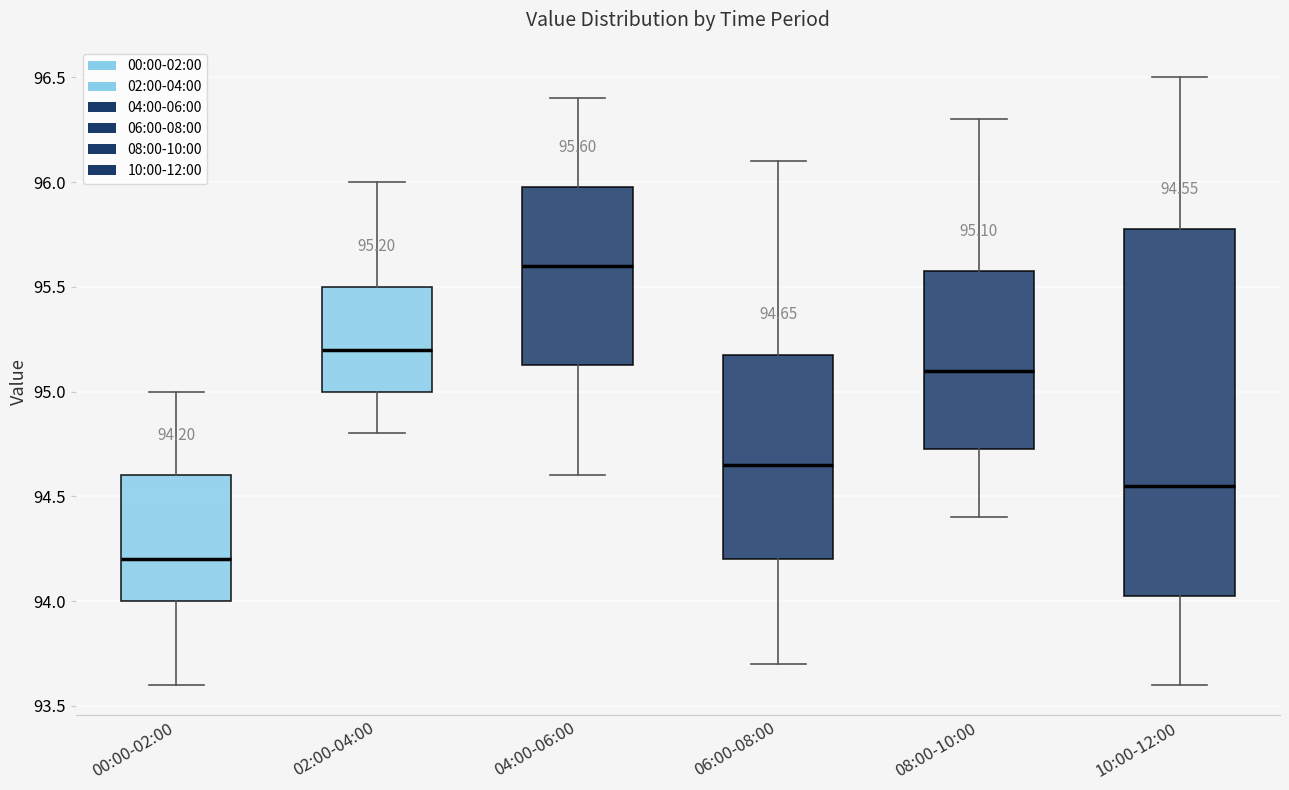

Which box is the tallest, from its lower edge to its upper edge?

10:00-12:00